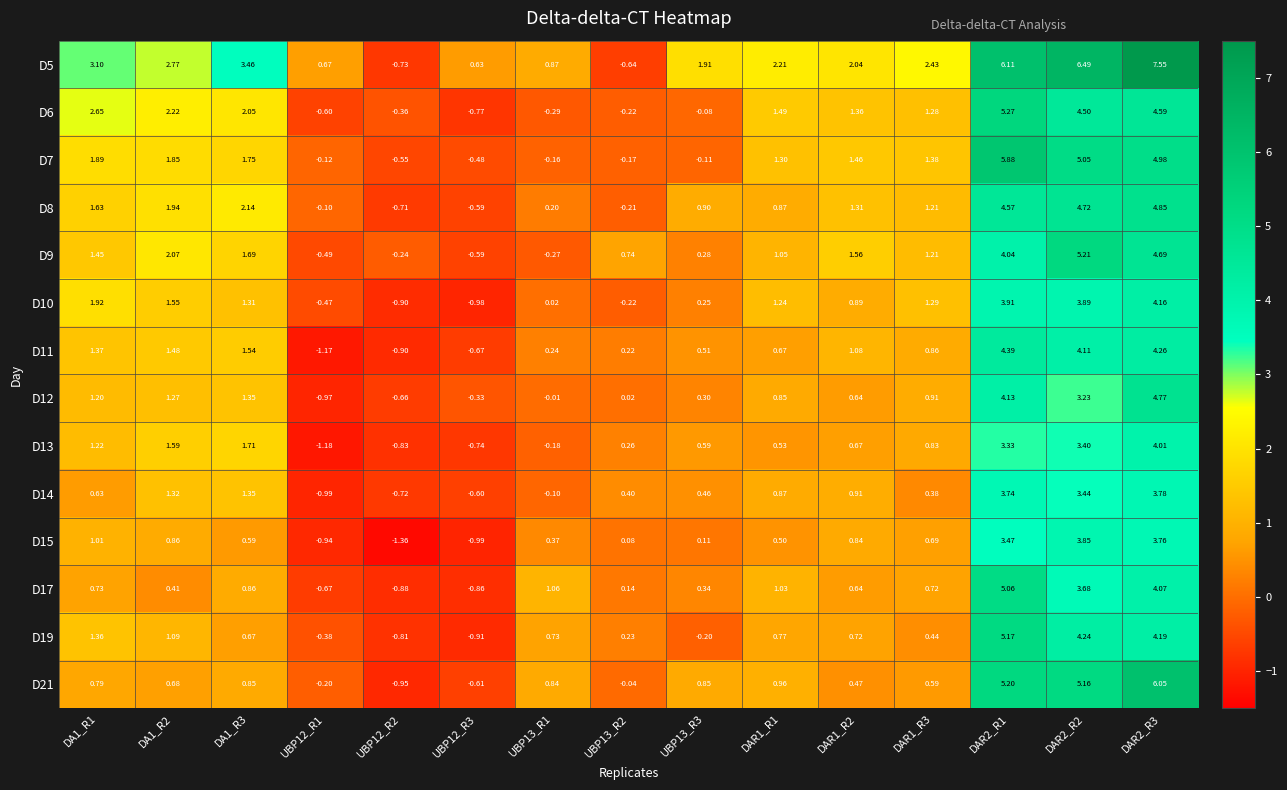

Is the value of D6 at UBP12_R2 greater than the value of D15 at UBP13_R2?

No